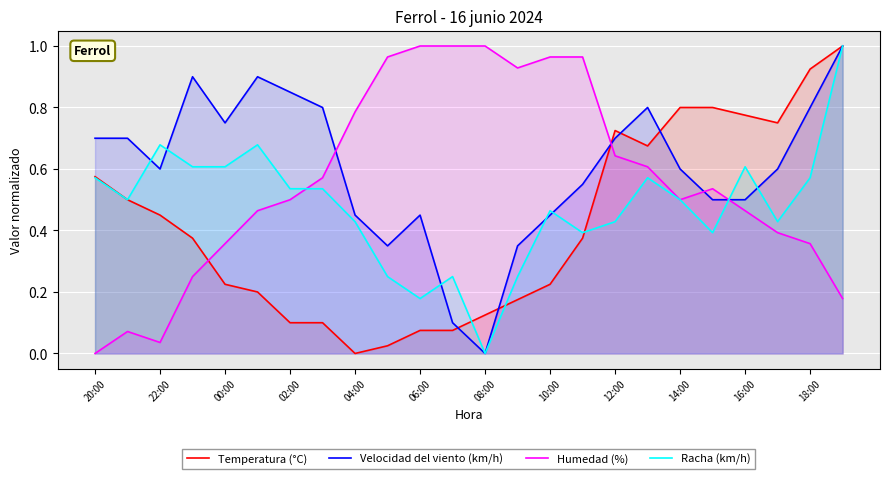

How many lines are shown in the chart?

4